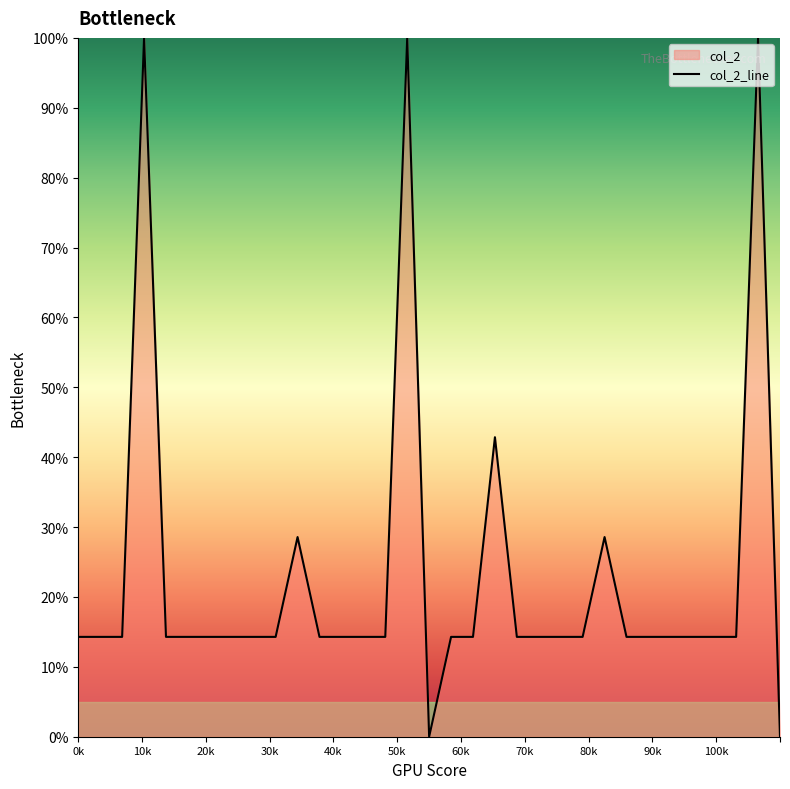

What is the label of the 28th point from the right?

1